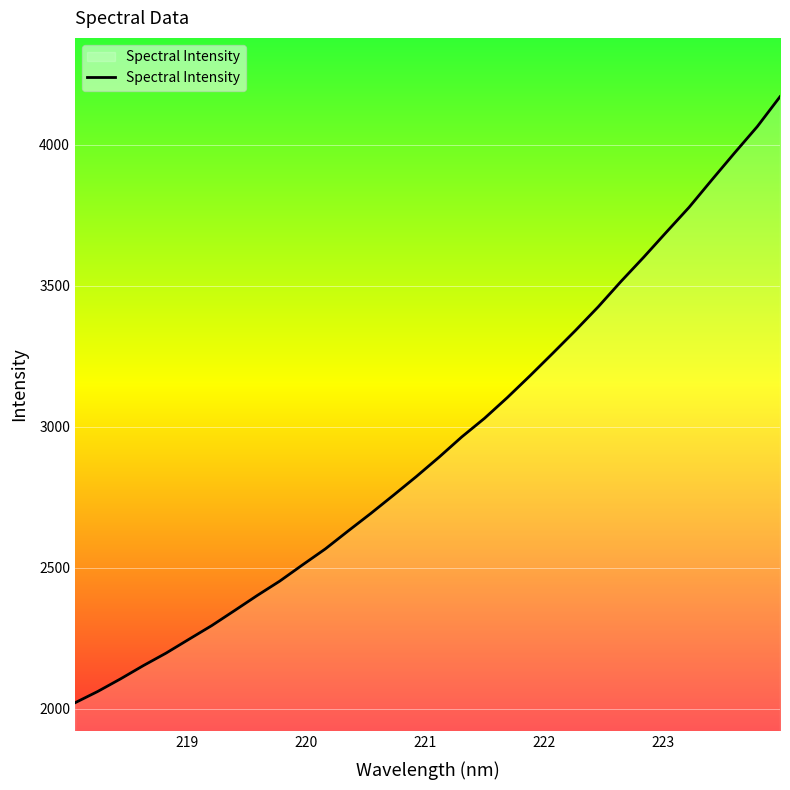

How many values are below 2892?

16